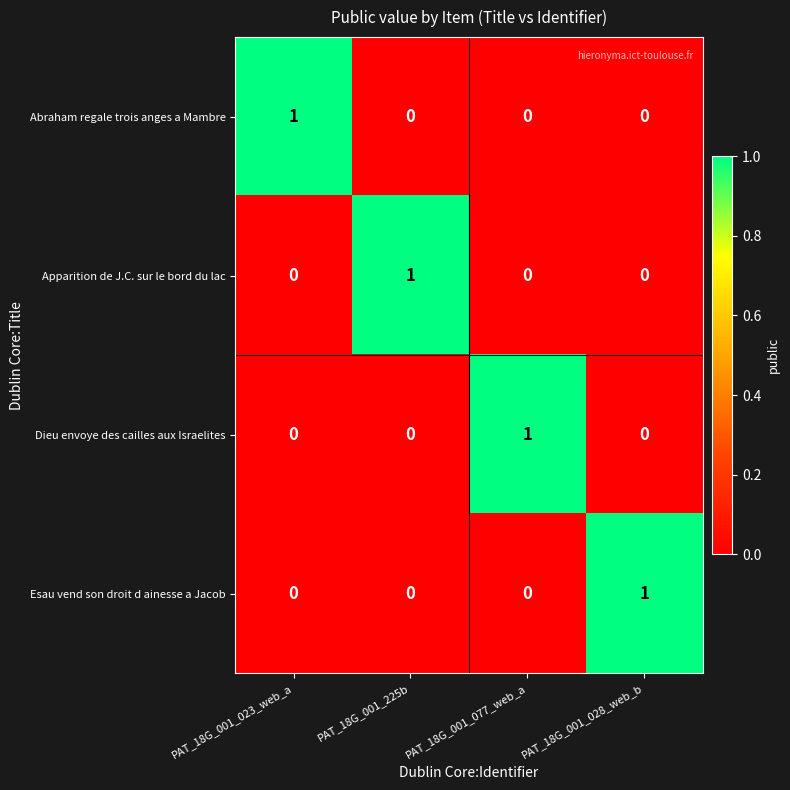

Reading right to left, what are all the values shown in this chart?

Abraham regale trois anges a Mambre: PAT_18G_001_028_web_b=0	PAT_18G_001_077_web_a=0	PAT_18G_001_225b=0	PAT_18G_001_023_web_a=1
Apparition de J.C. sur le bord du lac: PAT_18G_001_028_web_b=0	PAT_18G_001_077_web_a=0	PAT_18G_001_225b=1	PAT_18G_001_023_web_a=0
Dieu envoye des cailles aux Israelites: PAT_18G_001_028_web_b=0	PAT_18G_001_077_web_a=1	PAT_18G_001_225b=0	PAT_18G_001_023_web_a=0
Esau vend son droit d ainesse a Jacob: PAT_18G_001_028_web_b=1	PAT_18G_001_077_web_a=0	PAT_18G_001_225b=0	PAT_18G_001_023_web_a=0